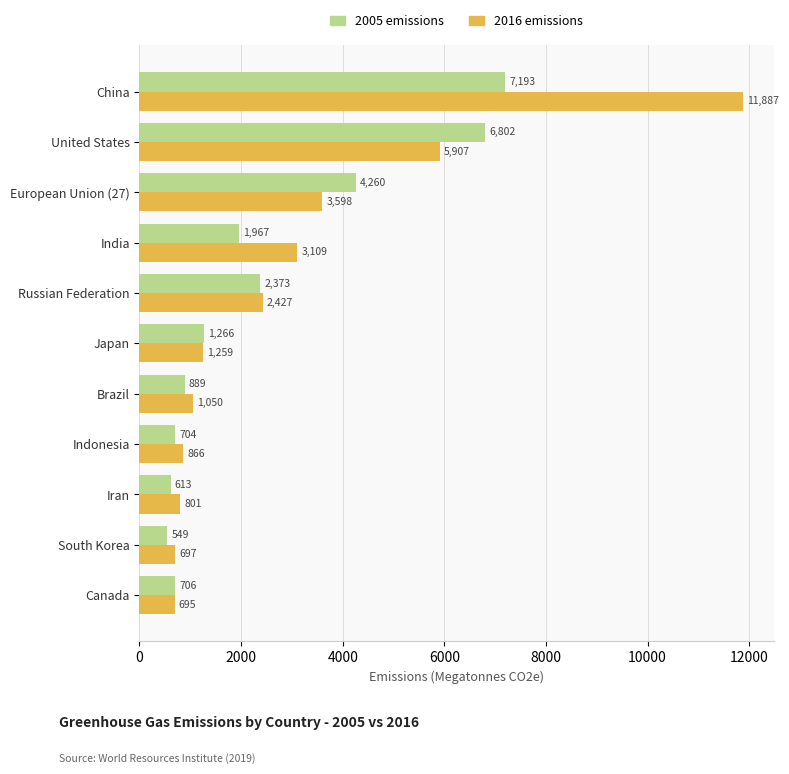

Rank the categories by 2005 emissions value from lowest to highest.

South Korea, Iran, Indonesia, Canada, Brazil, Japan, India, Russian Federation, European Union (27), United States, China